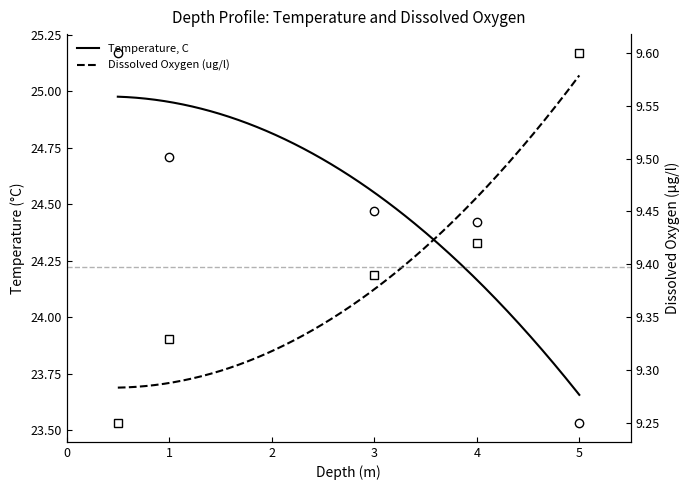

Count the number of categories in the chart.

5